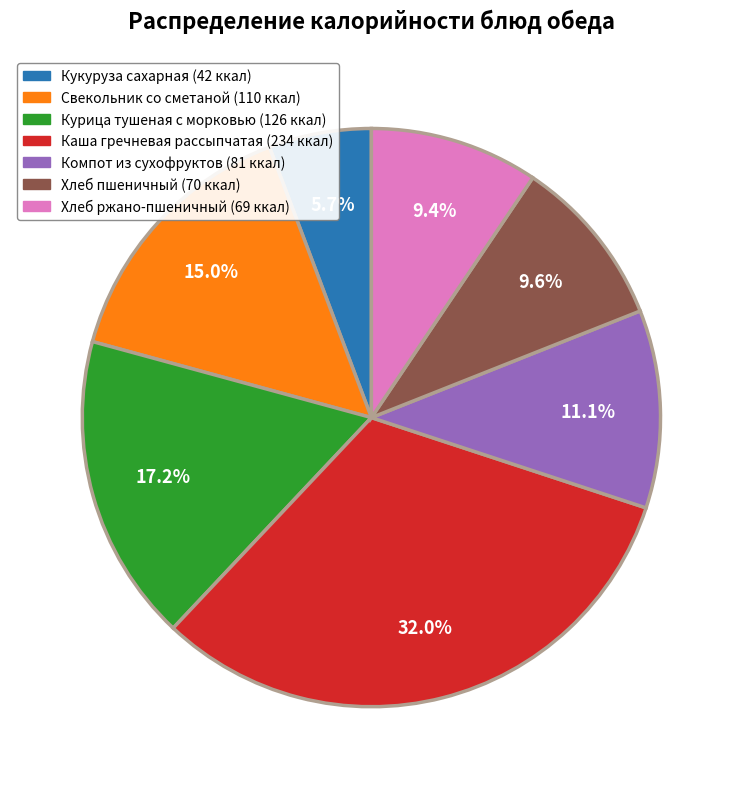

True or false: Компот из сухофруктов accounts for 11% of the total.

True